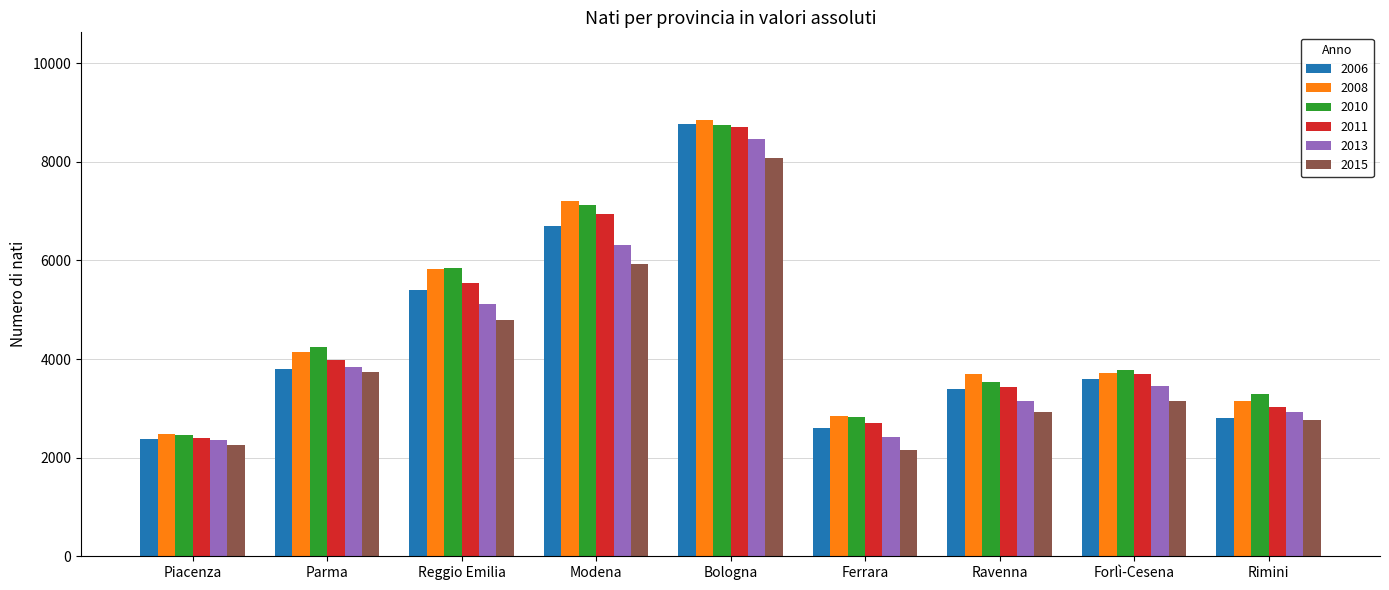

Is it true that 2008 equals 1460 at Piacenza?

False